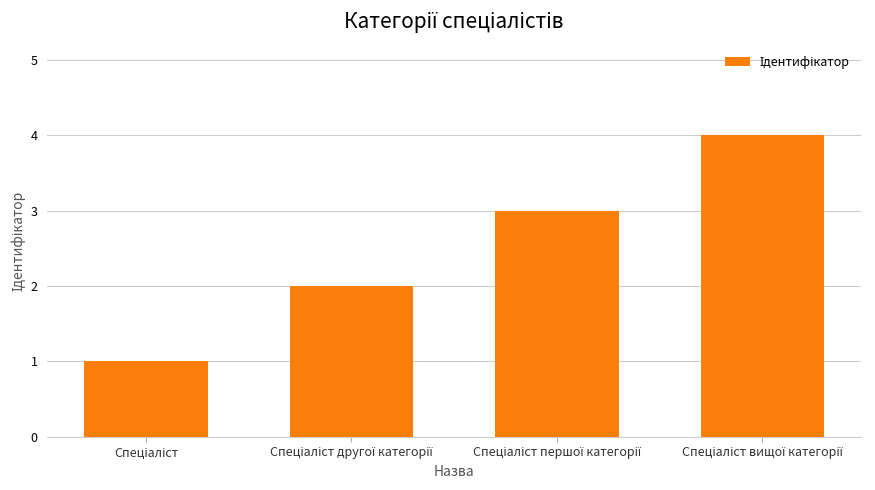

What is the maximum value shown in the chart?

4